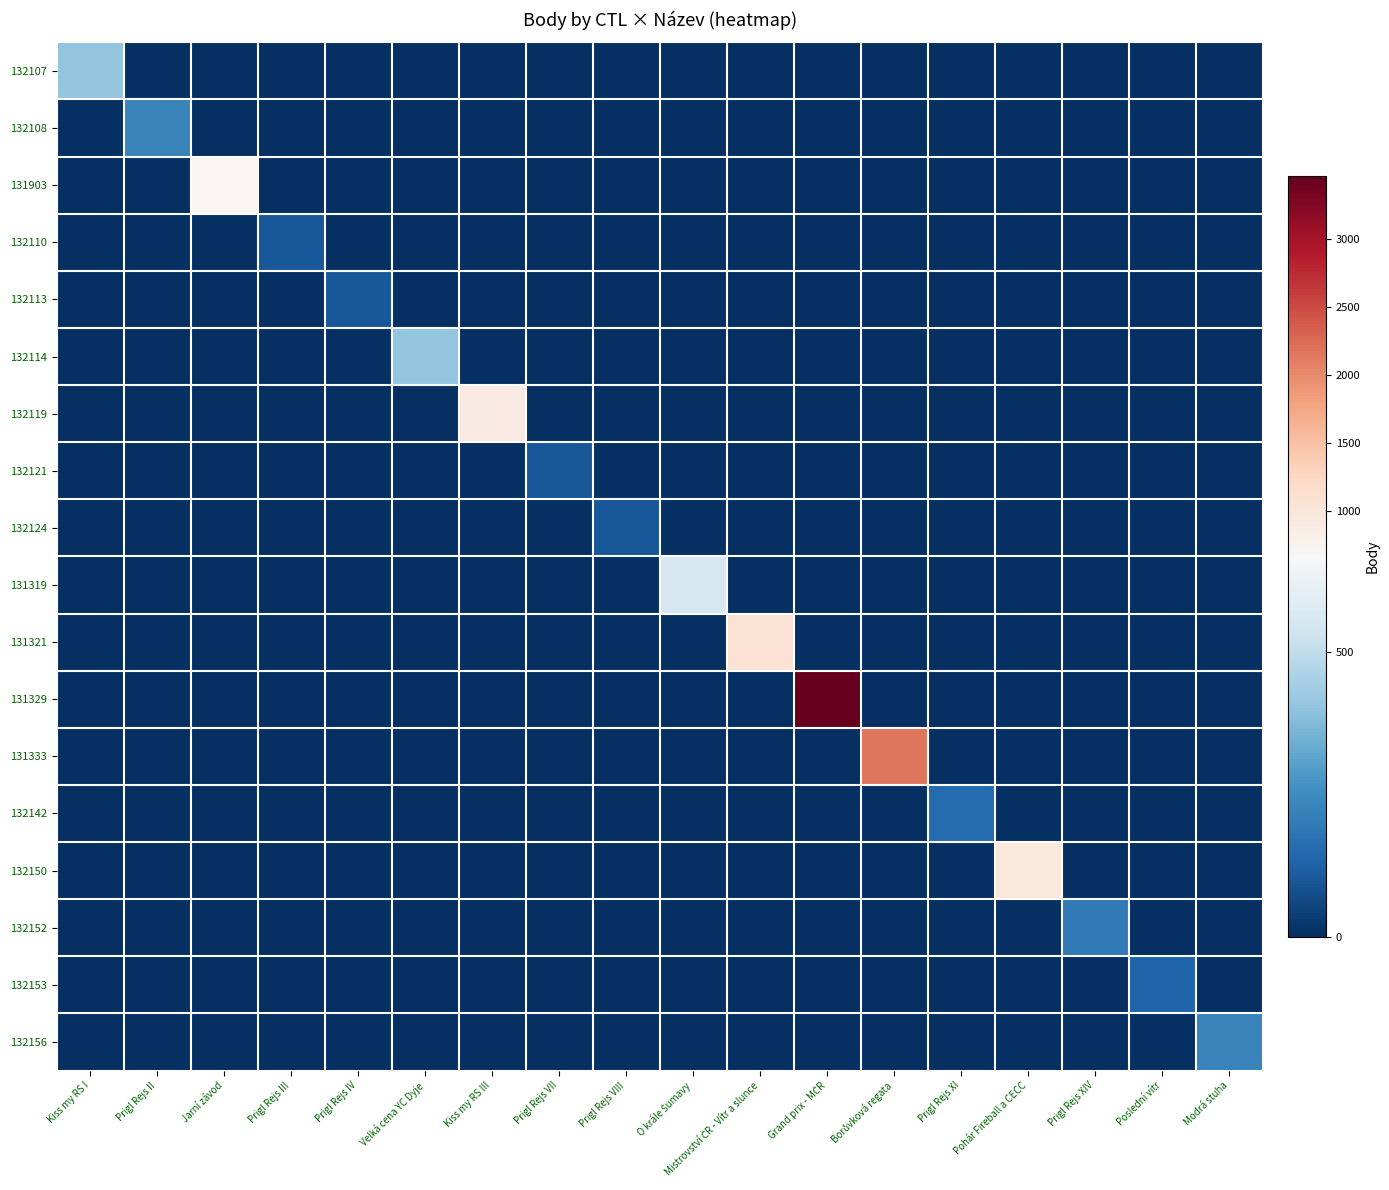

Between Kiss my RS I and Jarní závod, which series saw the biggest shift?

131903